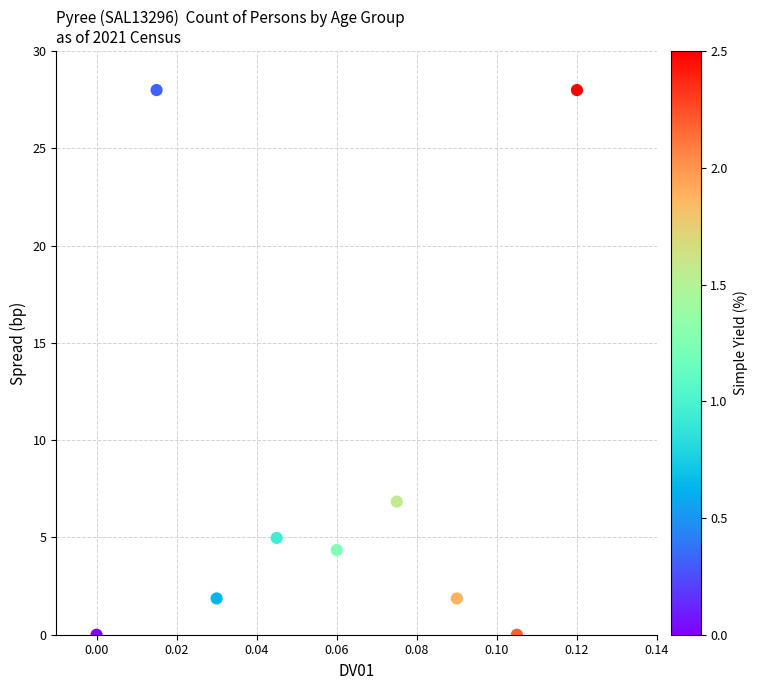

What Y value in the scatter plot is closest to 14?

6.8